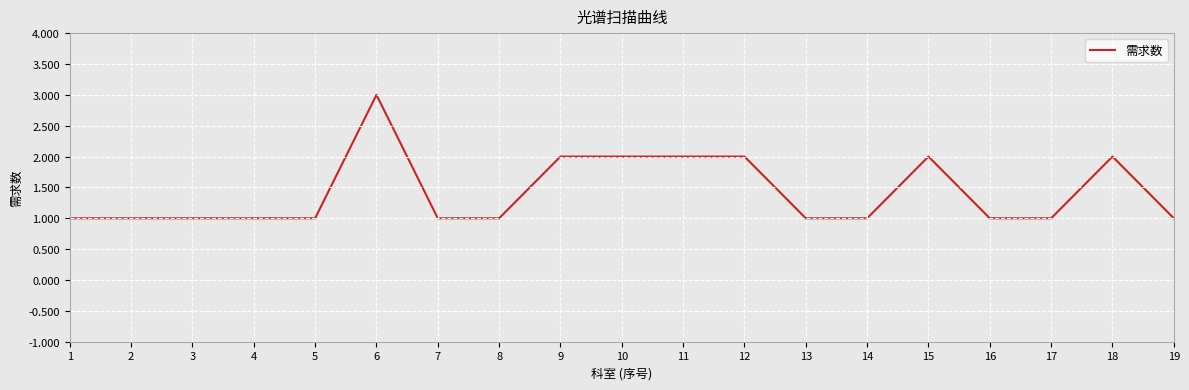

Reading right to left, what are all the values shown in this chart?

1	2	1	1	2	1	1	2	2	2	2	1	1	3	1	1	1	1	1